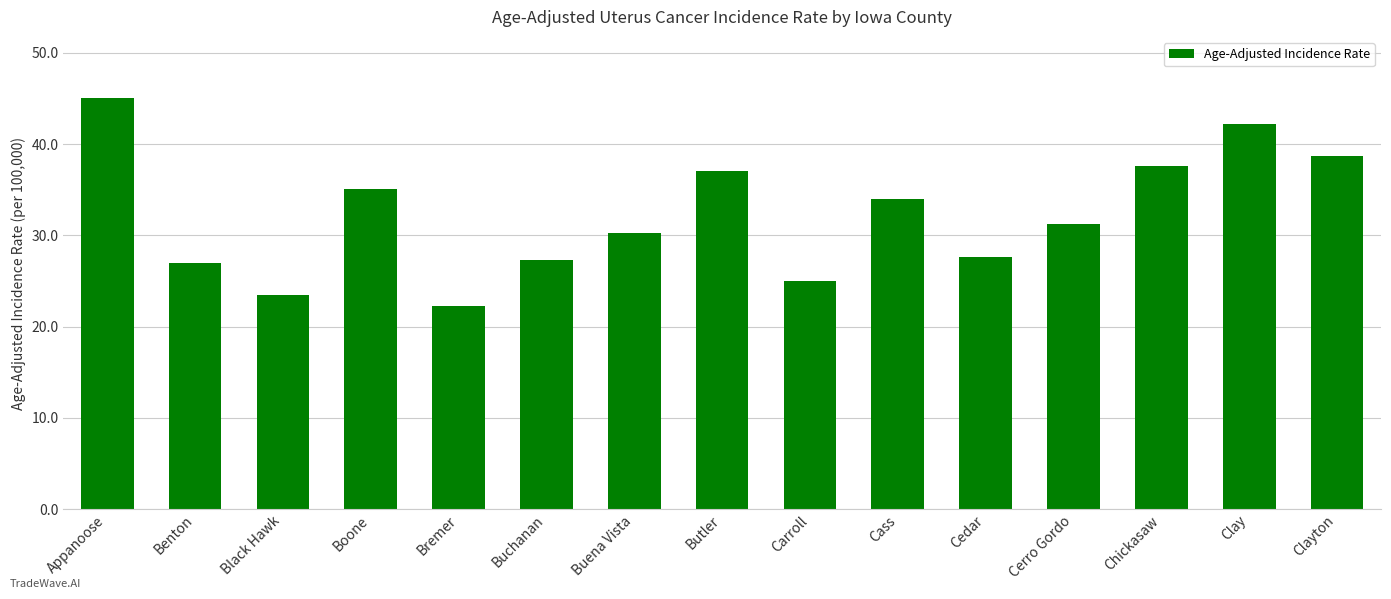

Is it true that the value at Butler is 57.1?

False